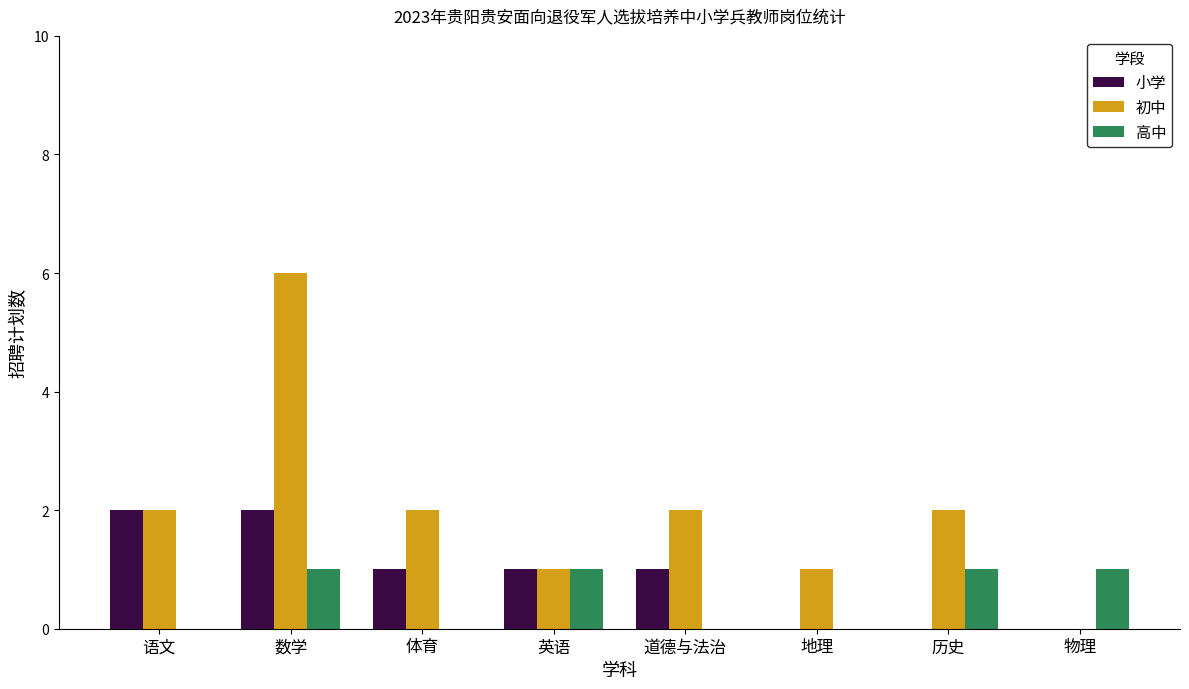

What is the total value across all series at 语文?

4